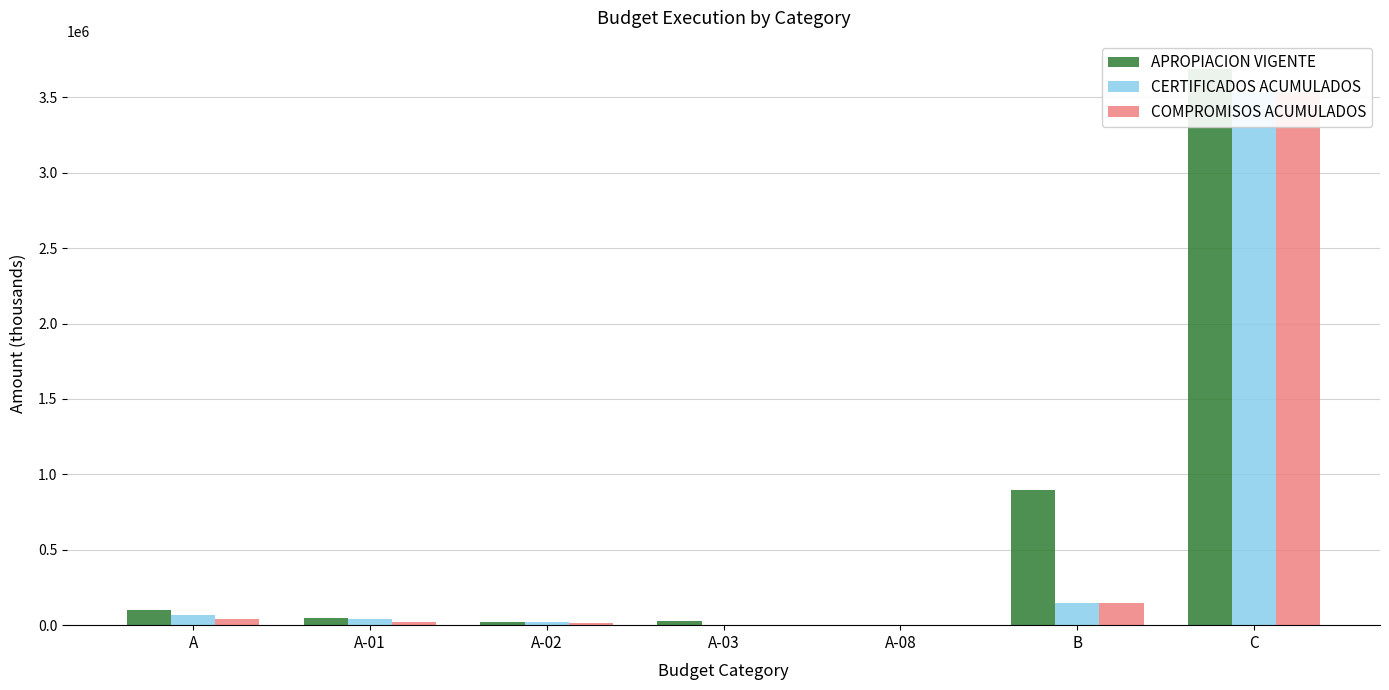

What is the label of the 1st bar from the right?

C